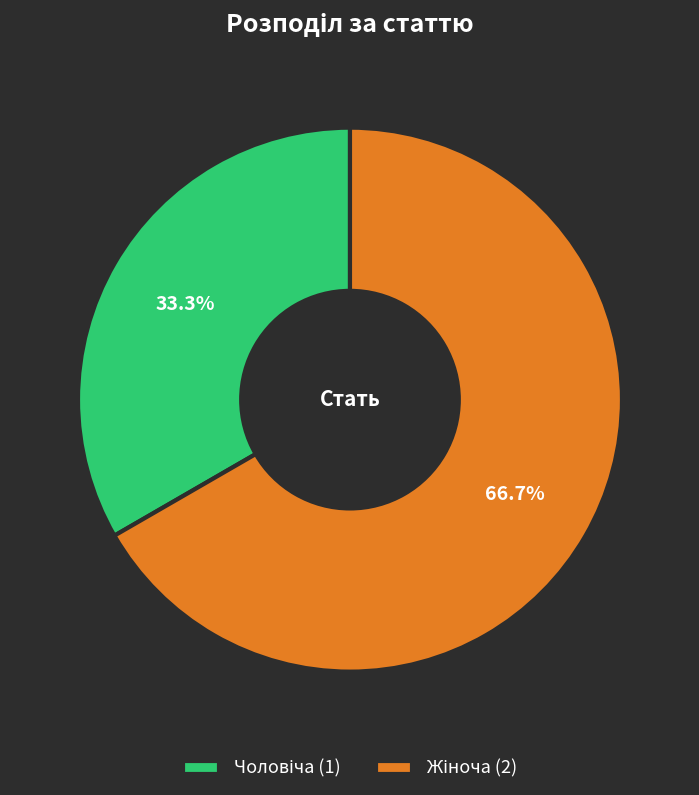

Is there a majority slice in this chart?

Yes